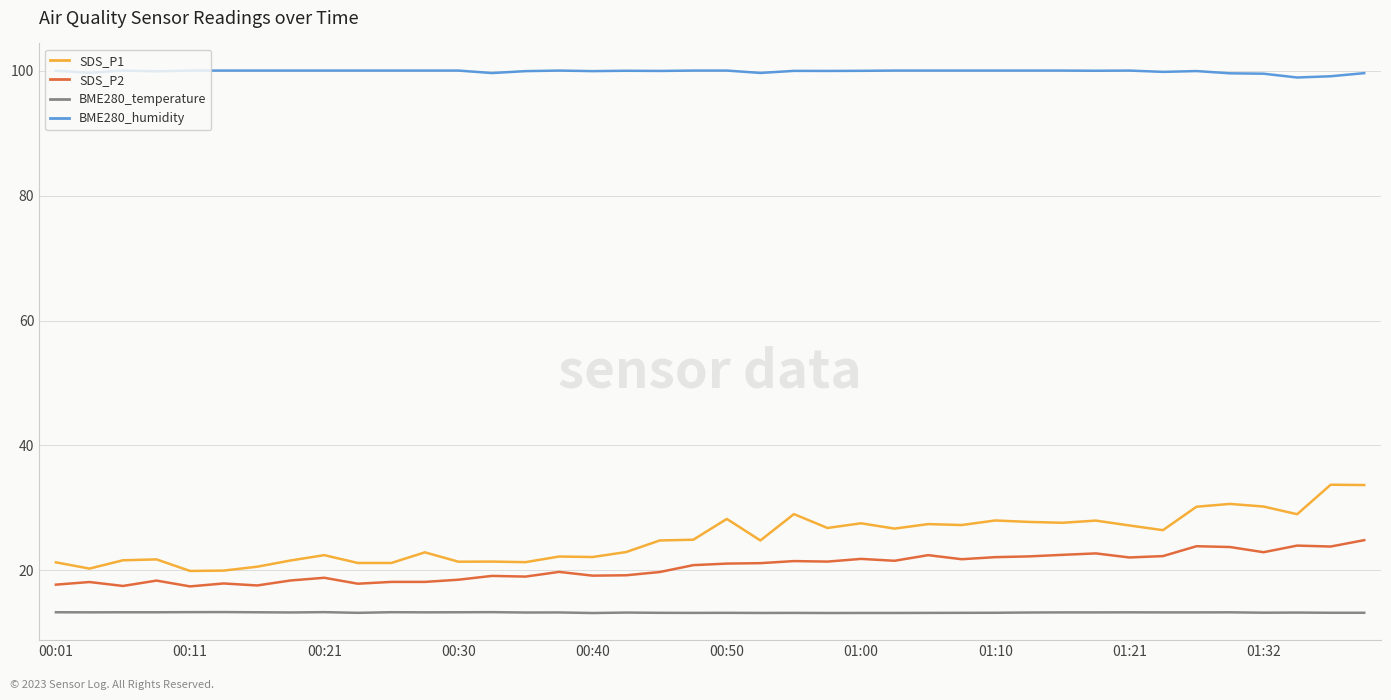

What is the difference between the maximum and minimum values in the SDS_P2 series?

7.4